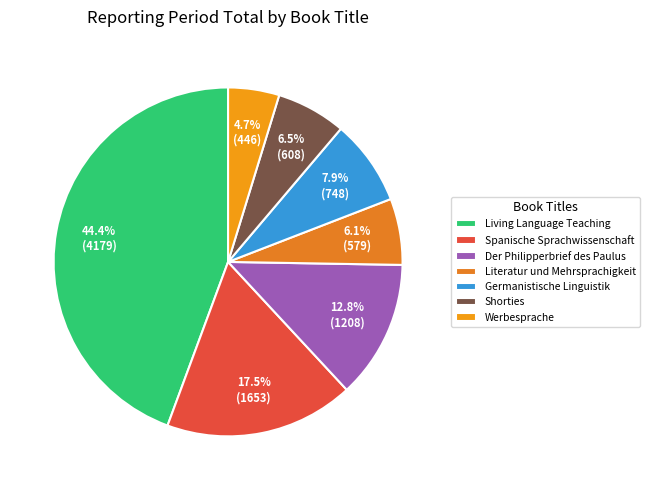

Which slice is the smallest?

Werbesprache